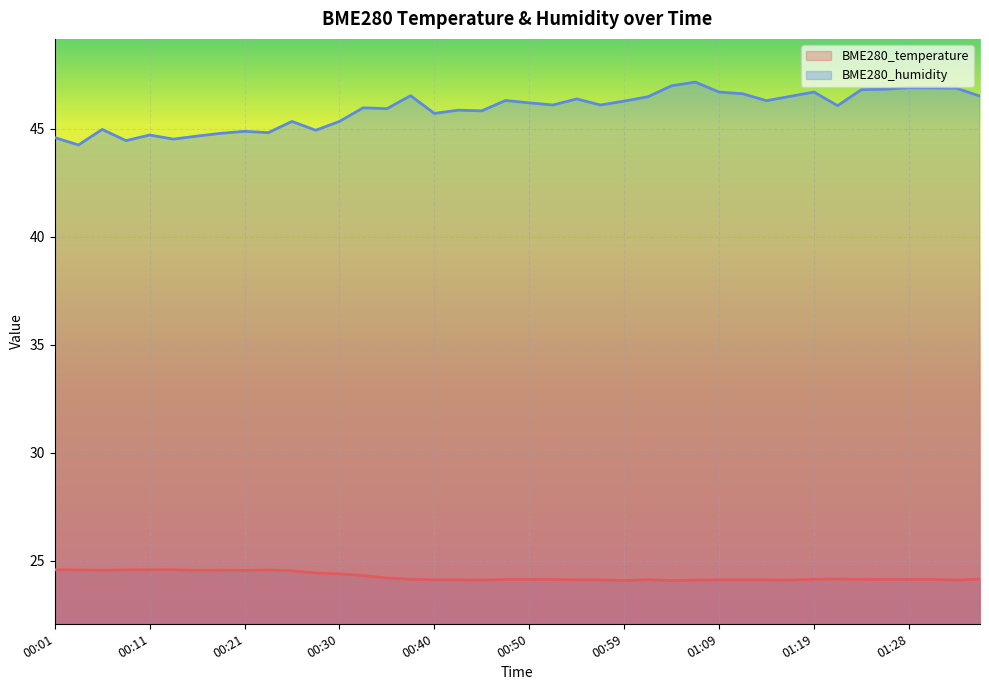

Where is BME280_humidity nearest to the value 45?

00:06